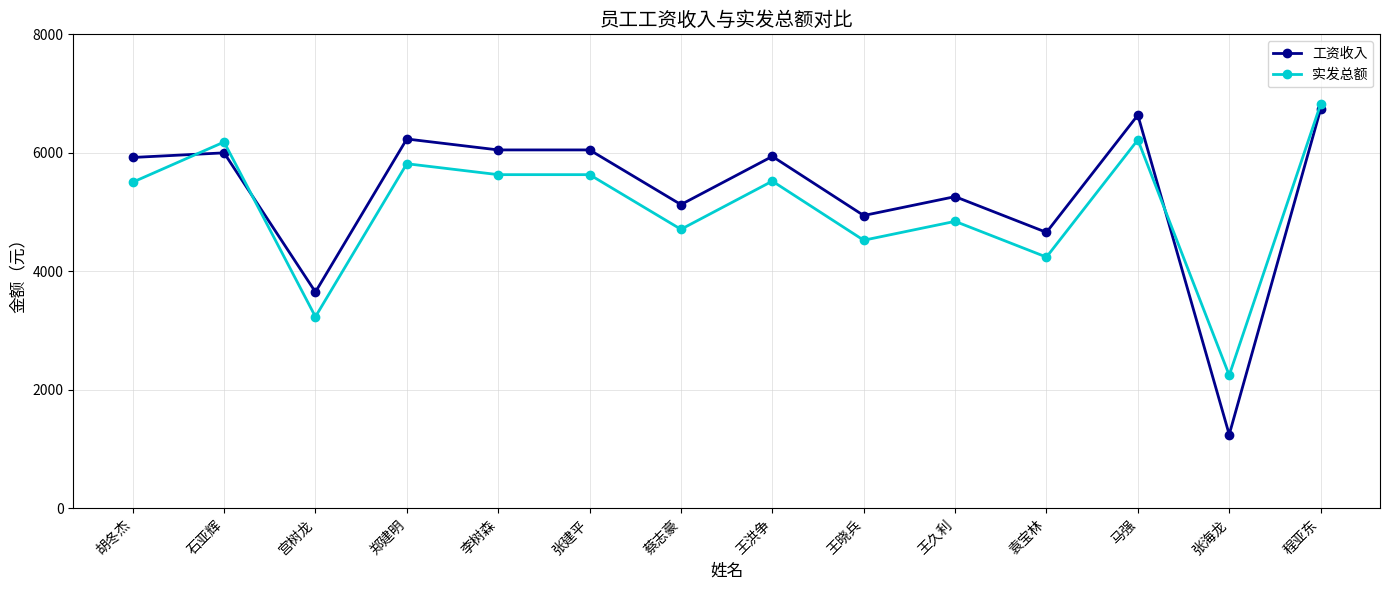

Is it true that 工资收入 equals 6049.4 at 张建平?

True